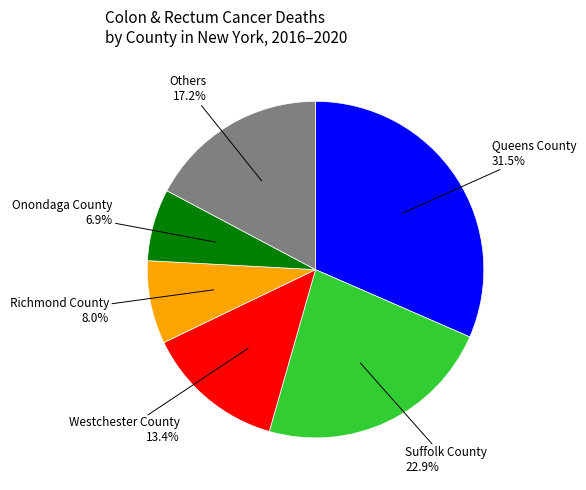

How many segments does this pie chart have?

6